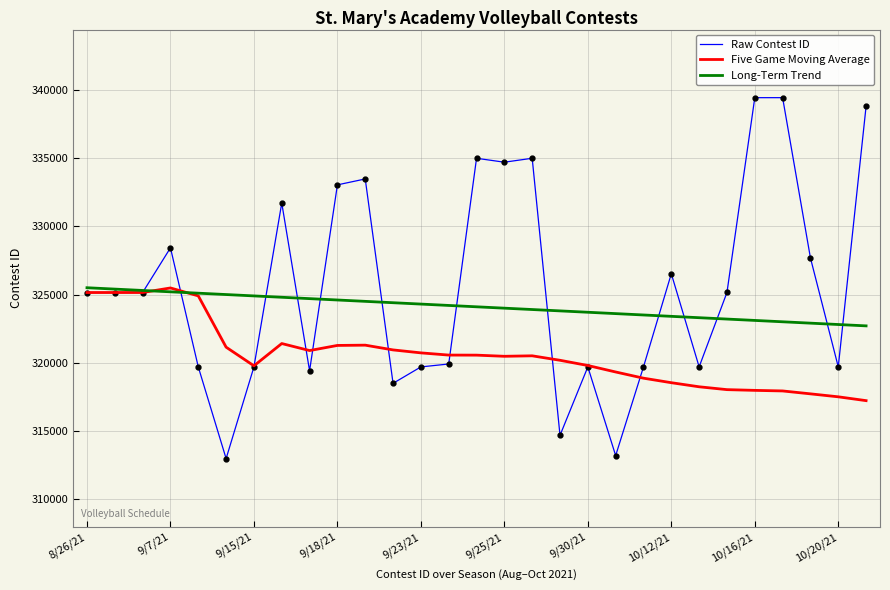

What is the minimum value shown in the chart?

312957